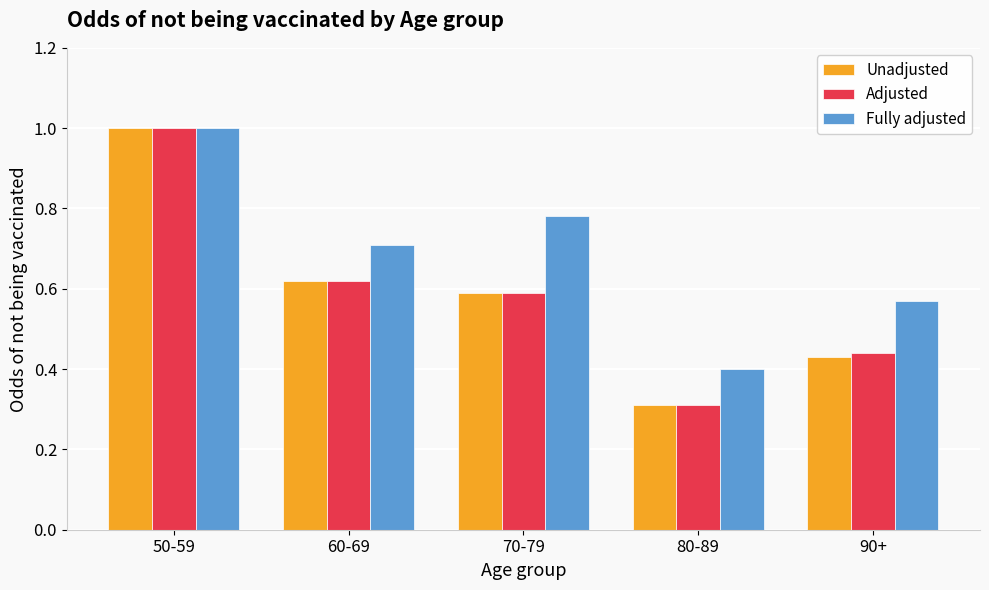

What is the difference between the maximum and minimum values in the Adjusted series?

0.7